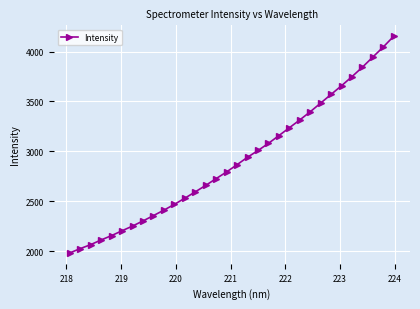

What is the average value?

2910.5